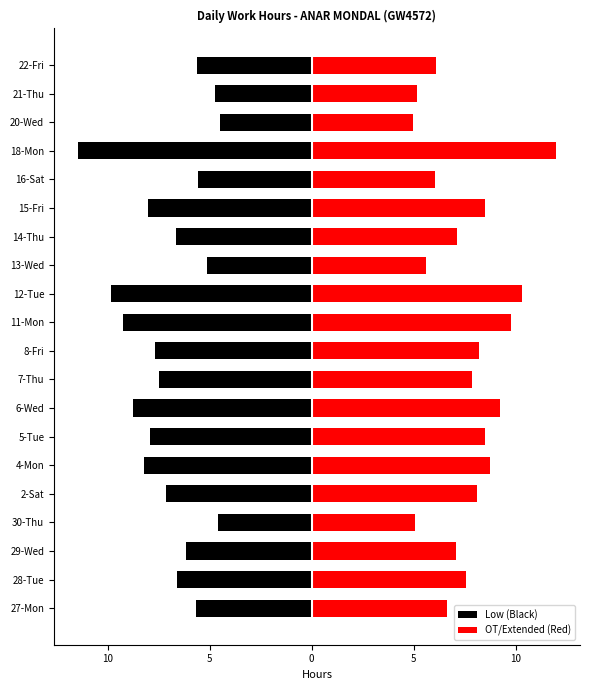

What is the greatest value displayed?

12.0